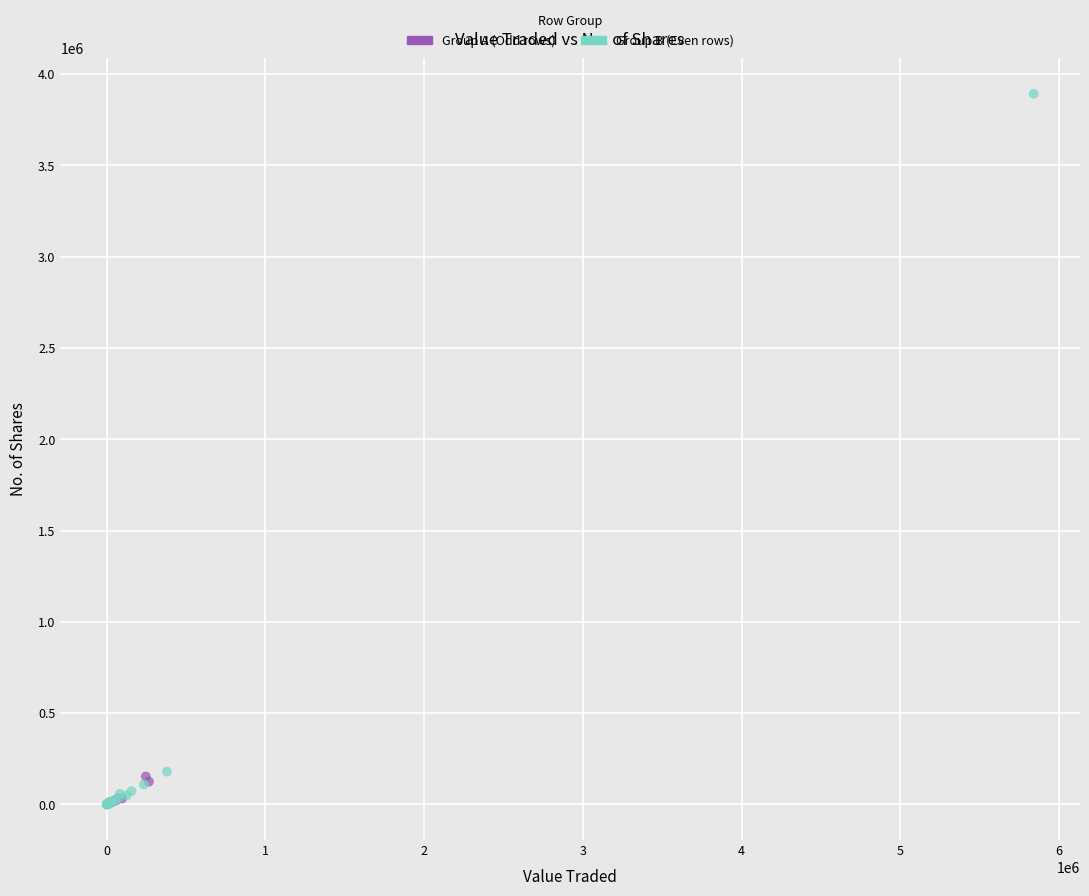

Which series contains the highest Y value?

Group B (Even rows)